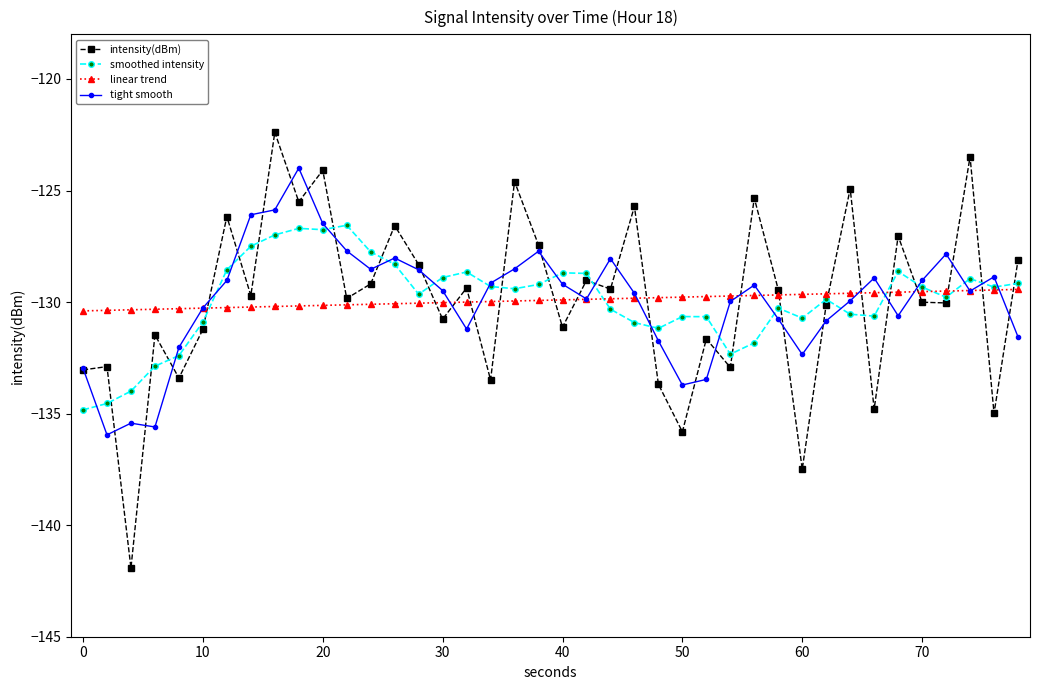

What is the maximum value shown in the chart?

-122.4